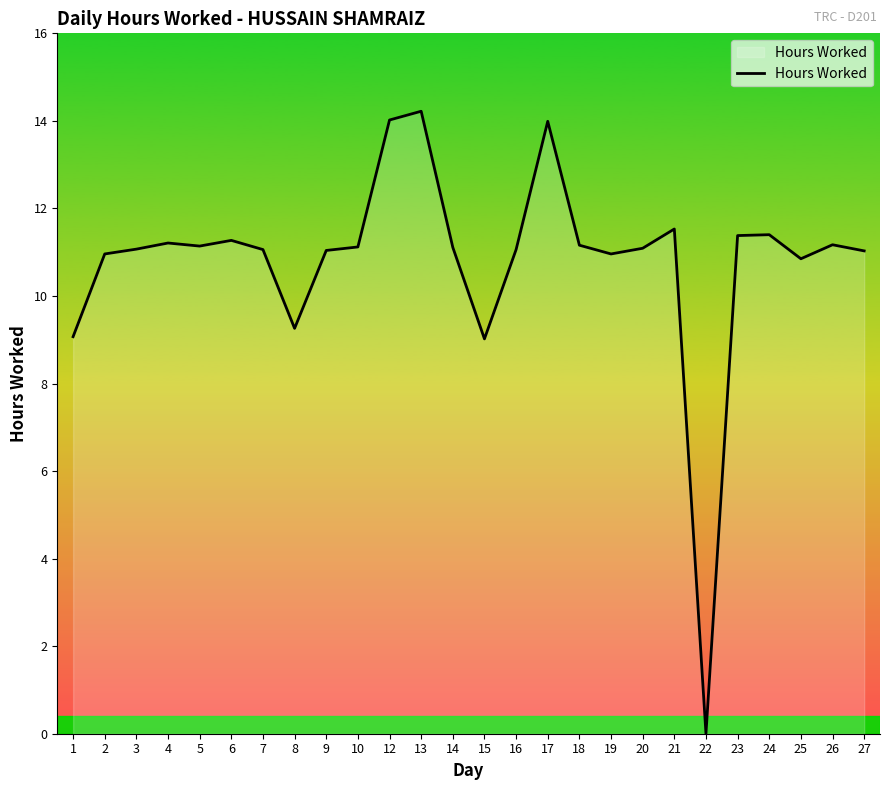

What is the sum of all values?

281.2